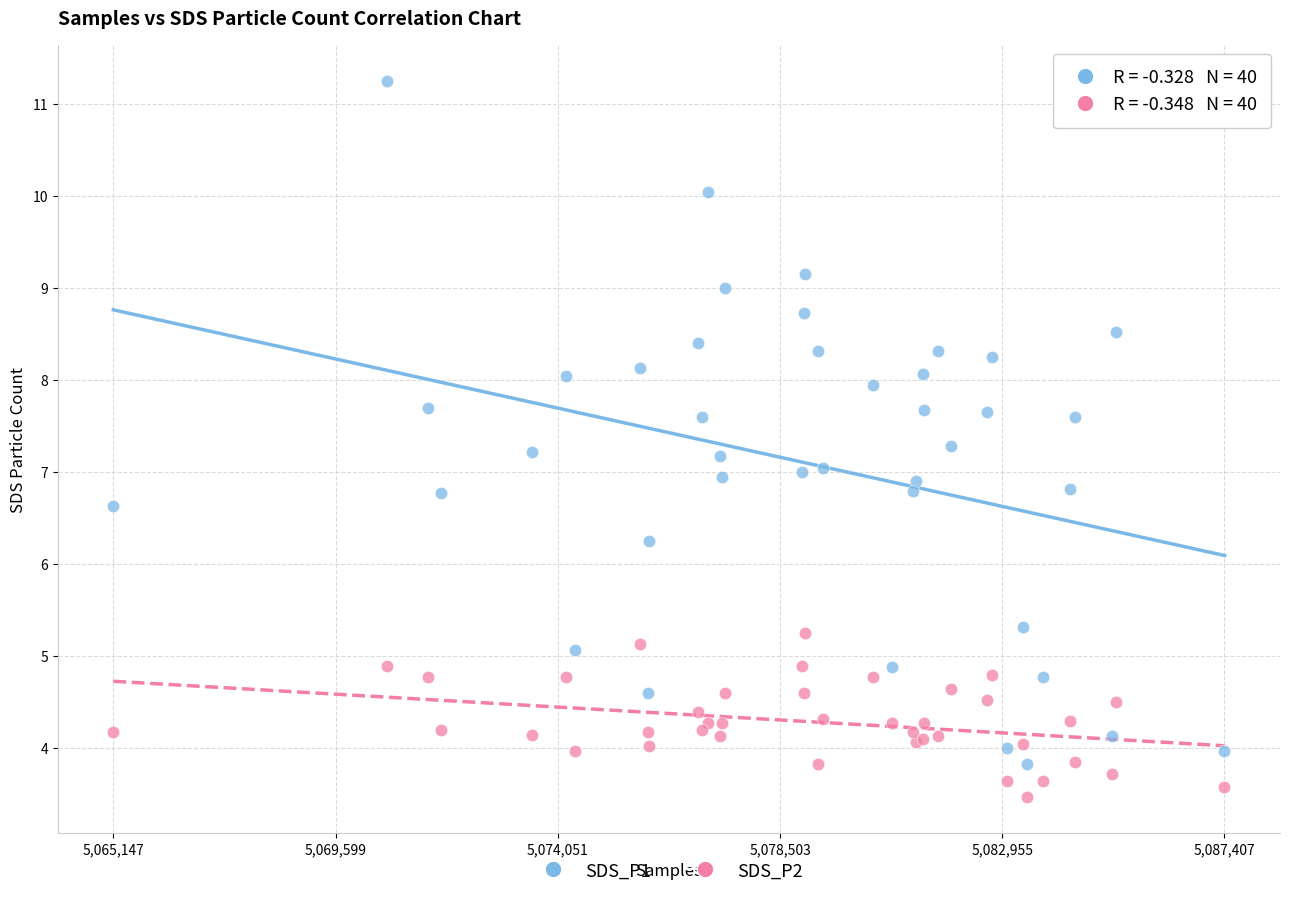

What is the X range (max minus min) for the scatter plot?

22260.0